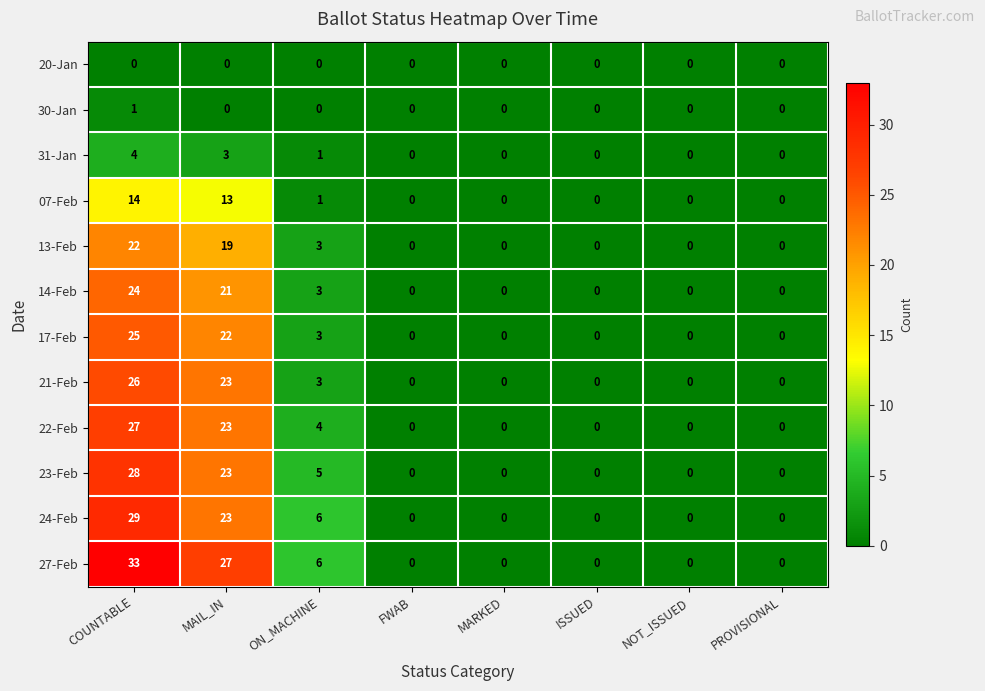

Which series has the widest spread of values?

27-Feb